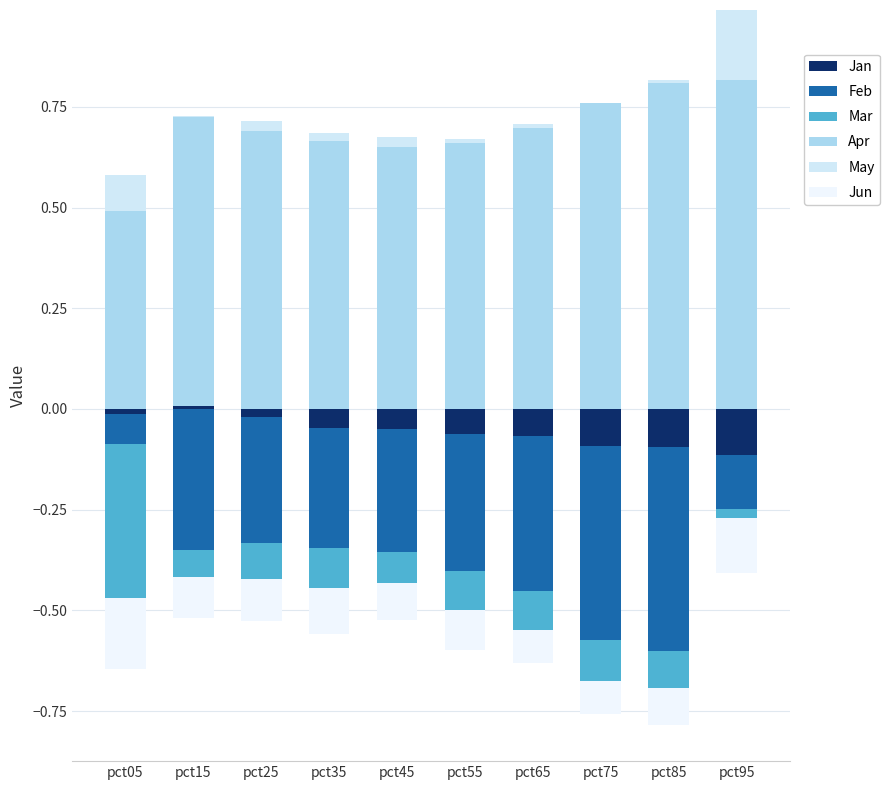

The value of Apr at pct05 is 0.5. True or false?

True